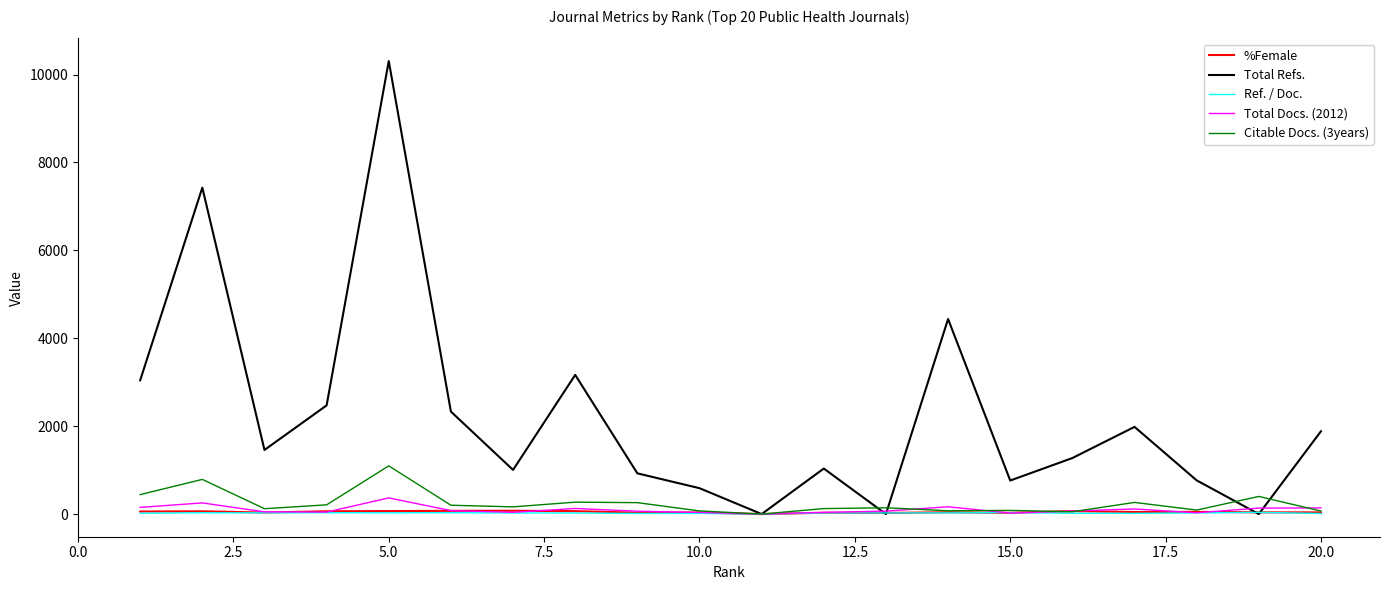

What is the maximum value shown in the chart?

10308.0